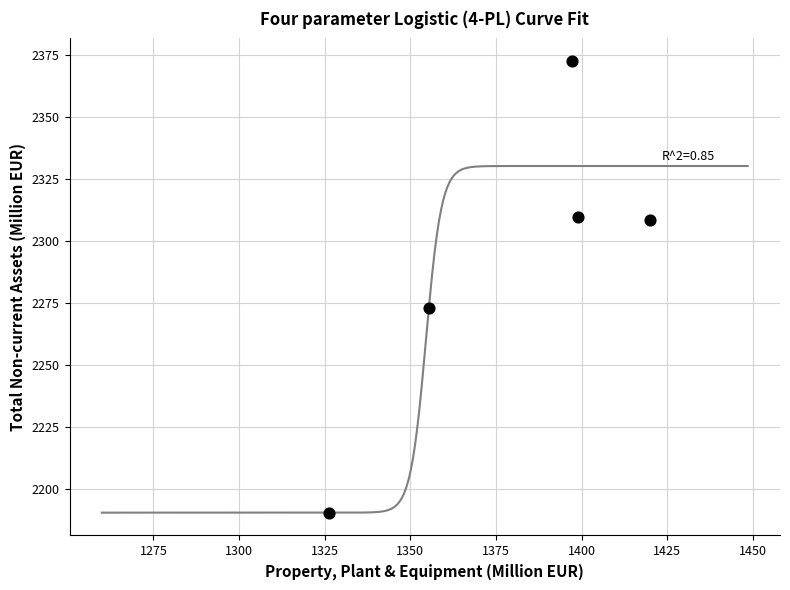

What is the average X value?

1379.6